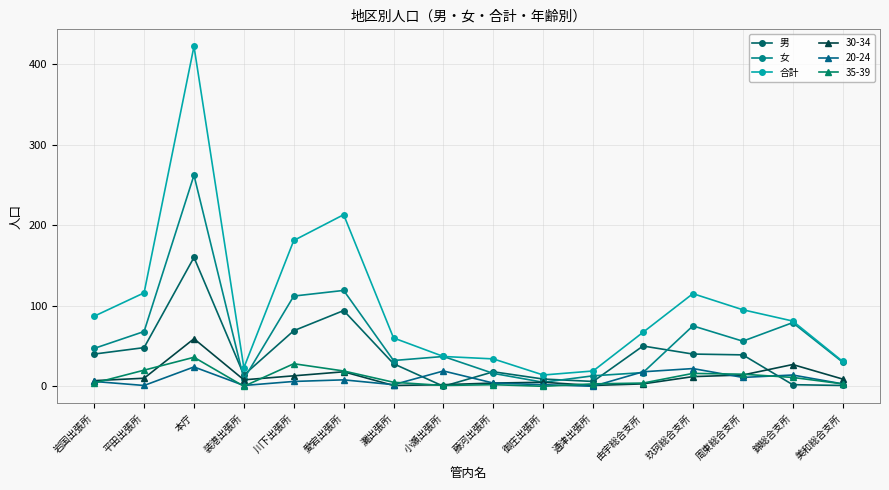

What is the difference between the second highest and minimum values in the 女 series?

114